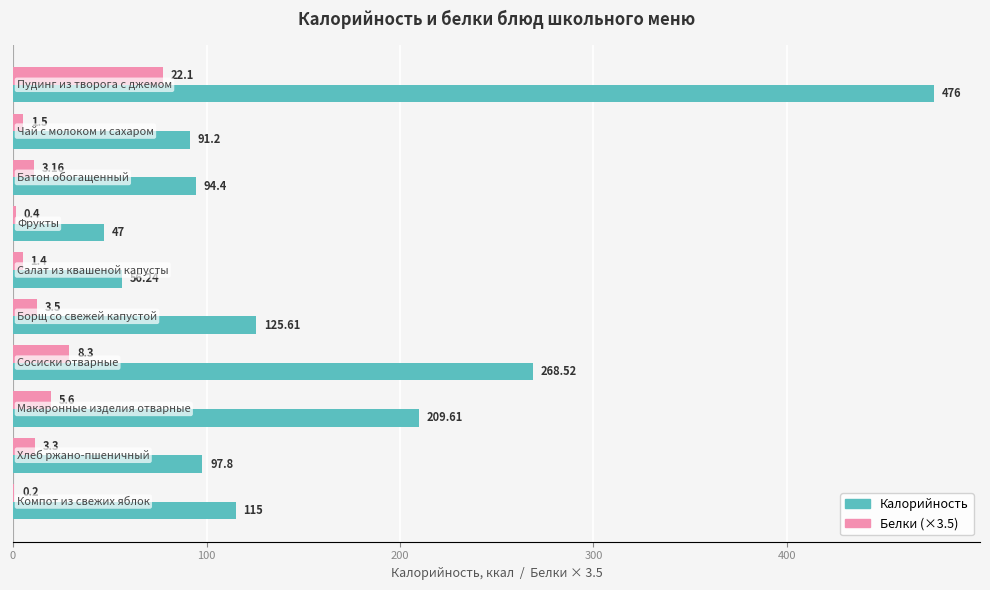

Which series has the largest total across all categories?

Калорийность